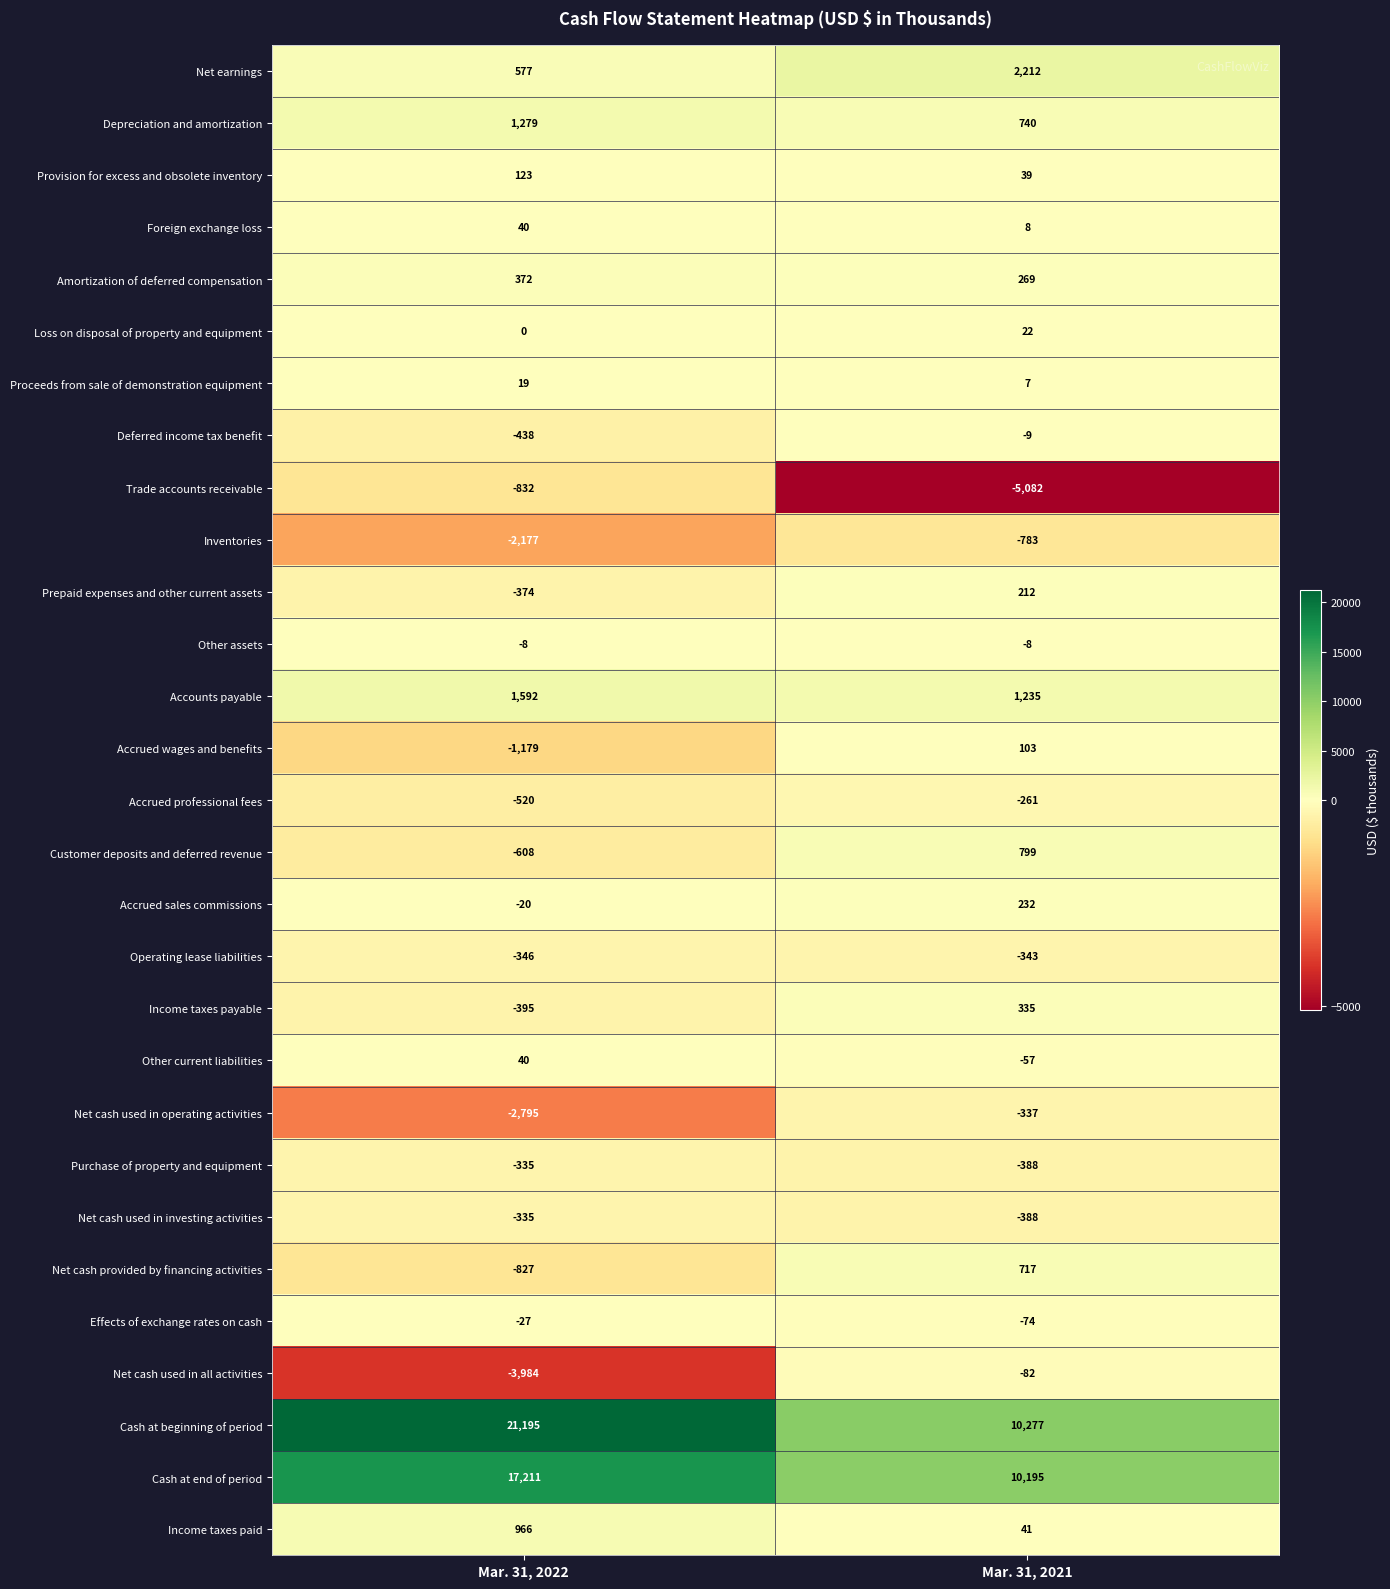

What is the difference between the maximum and minimum values in the Effects of exchange rates on cash series?

47